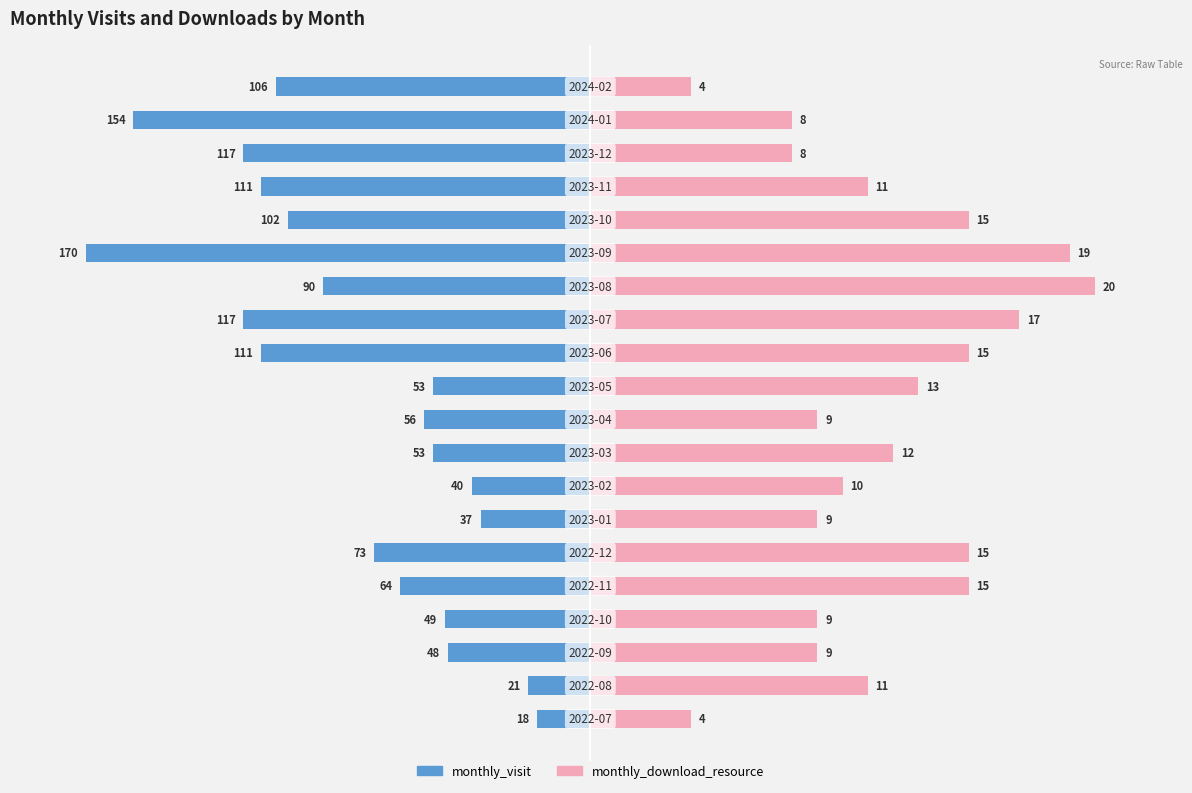

The monthly_download_resource series shows 33.1 at 19. True or false?

False